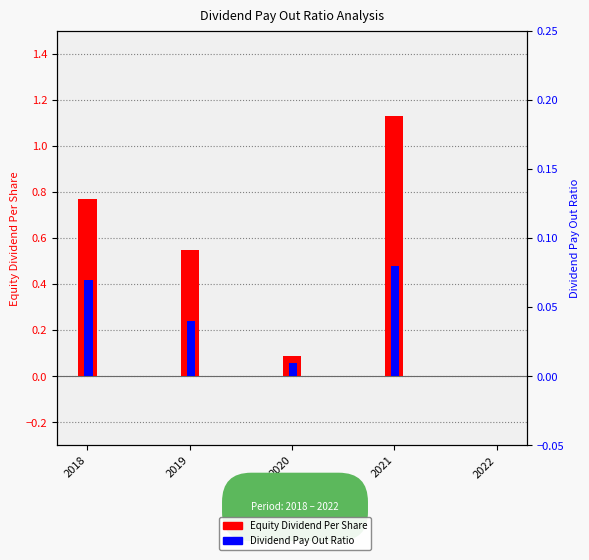

What are all the series names shown in the legend?

Equity Dividend Per Share, Dividend Pay Out Ratio